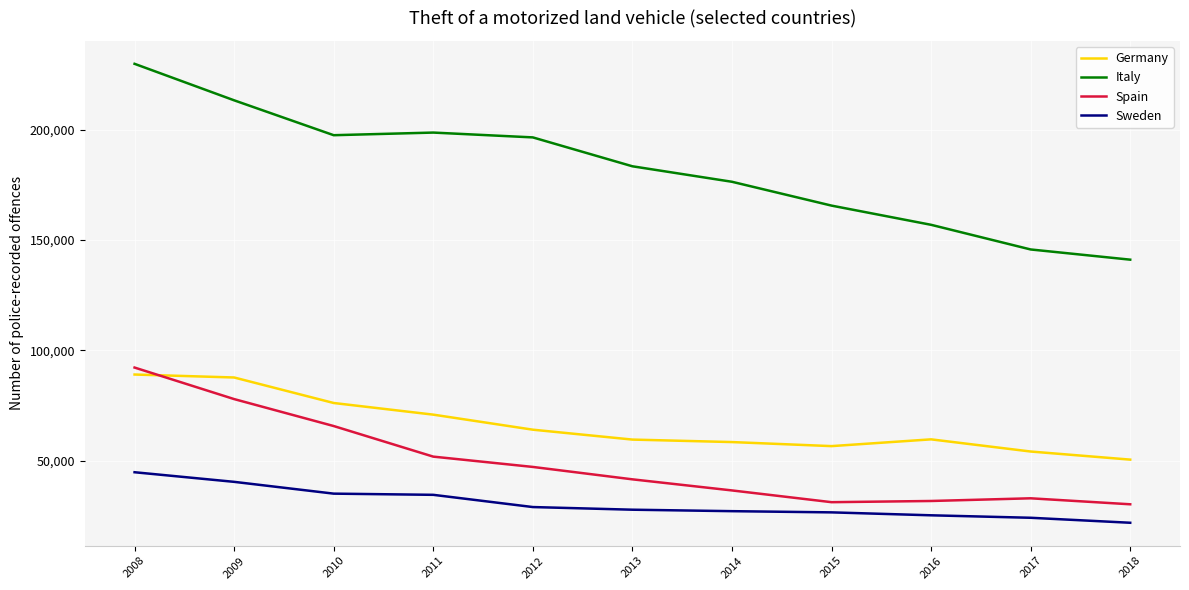

The Spain series shows 50954 at 2017. True or false?

False